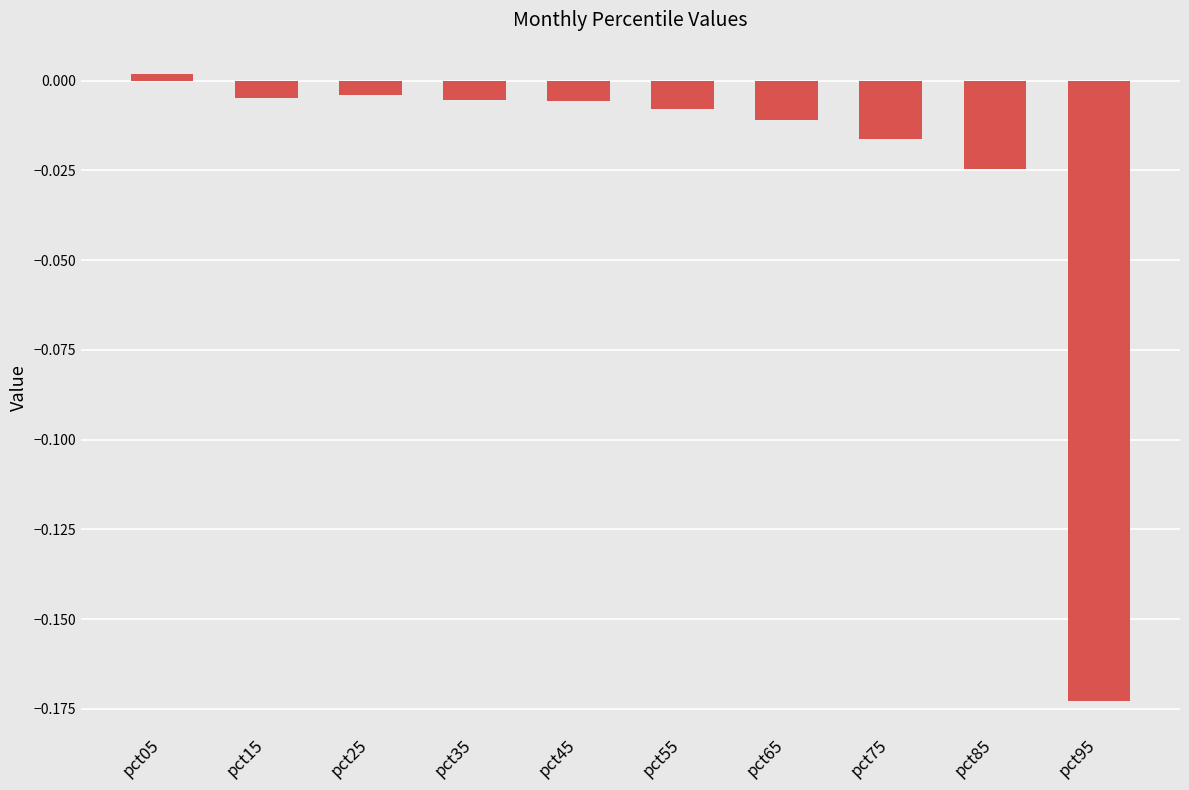

Between pct45 and pct85, which is larger?

pct45